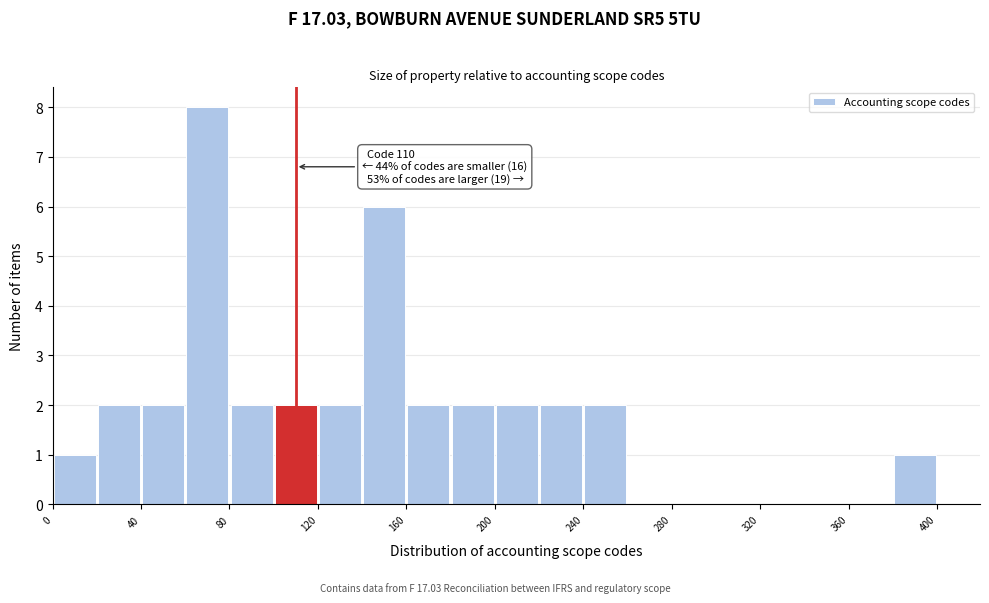

Which range on the x-axis has the tallest bar?

60 to 80